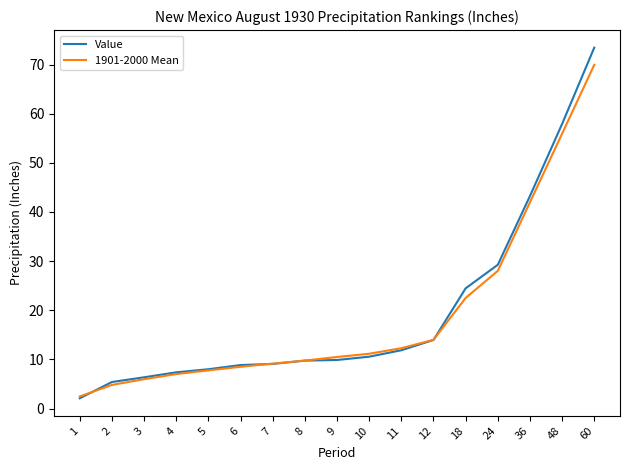

What is the difference between the maximum and minimum values in the 1901-2000 Mean series?

67.5